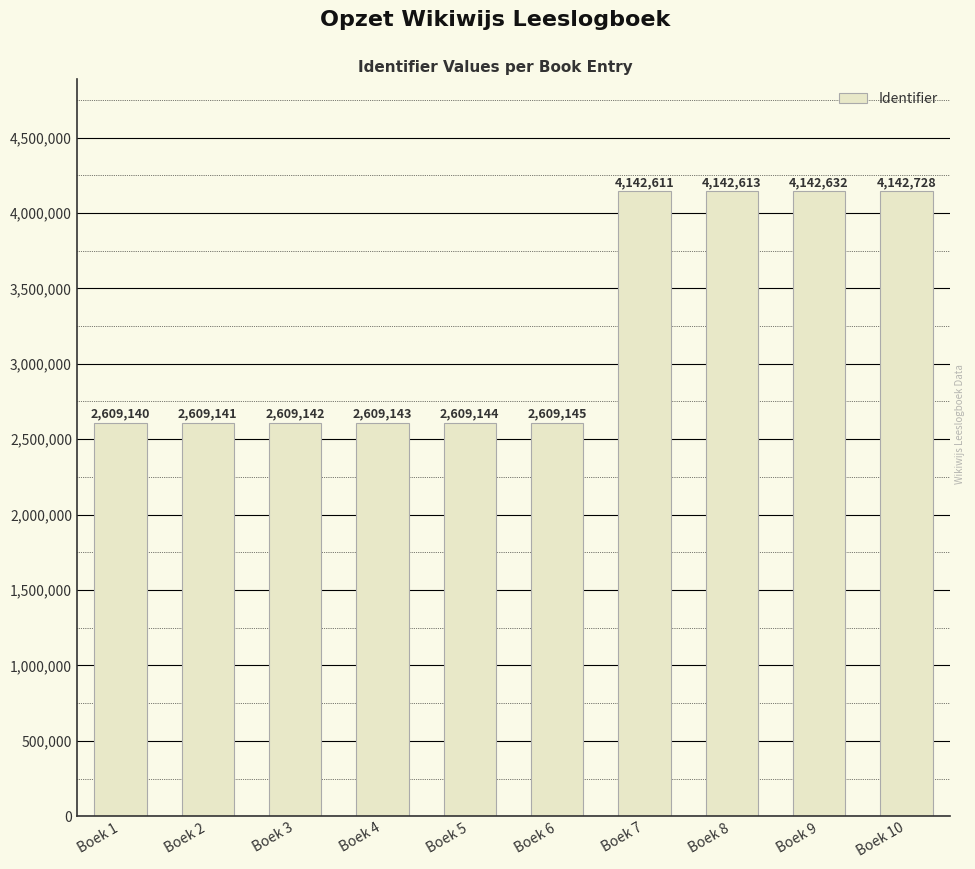

What is the difference between the values at Boek 3 and Boek 7?

1533469